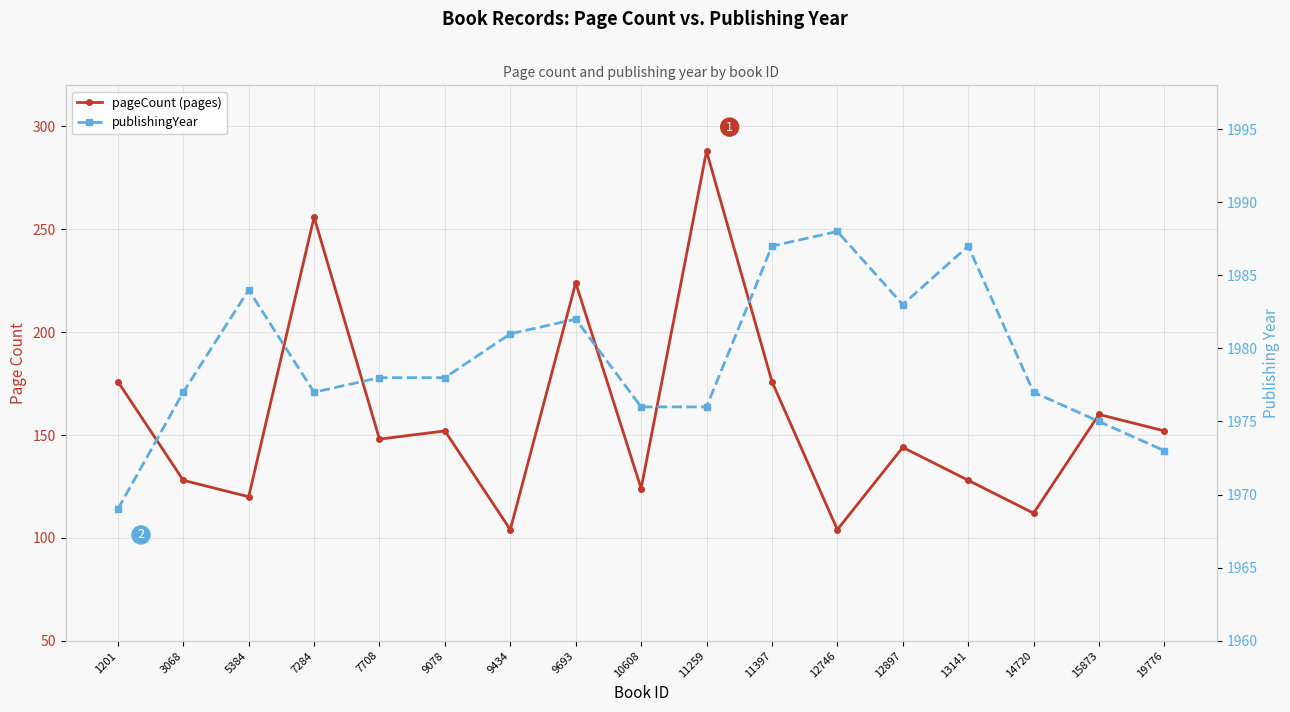

How many lines are shown in the chart?

2